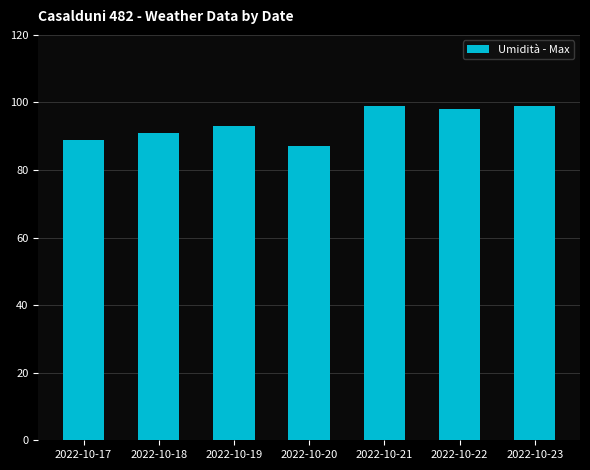

Is it true that the value at 2022-10-23 is 99?

True